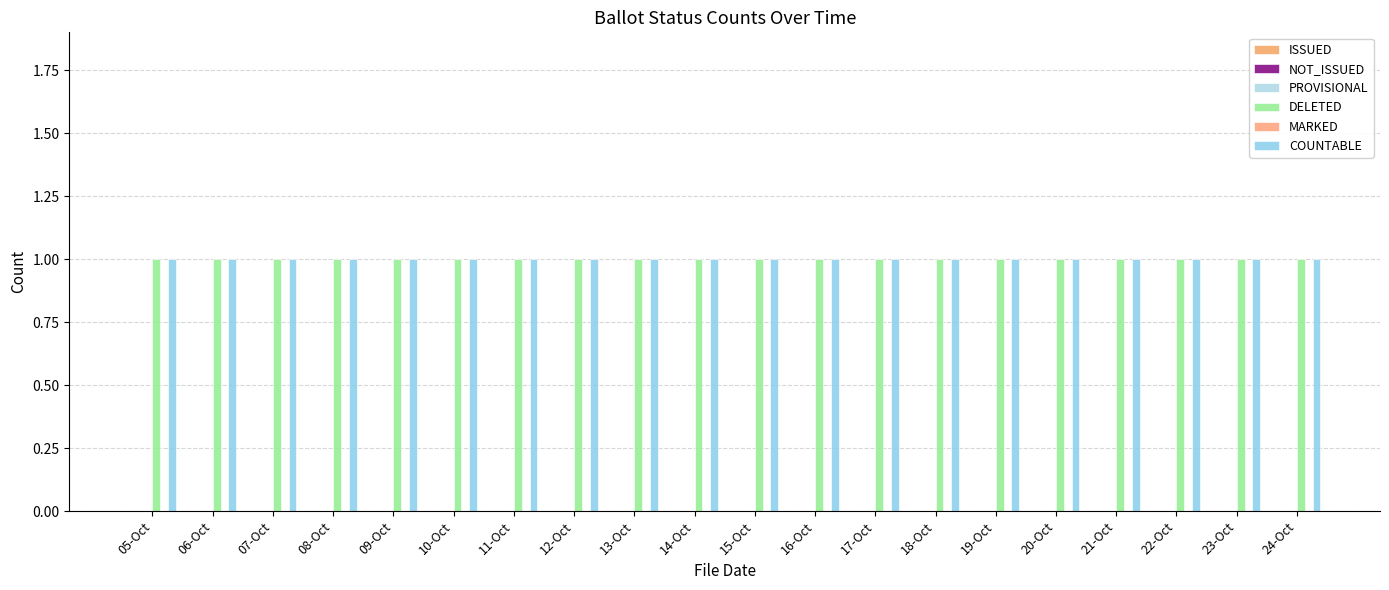

What is the total value across all series at 08-Oct?

2